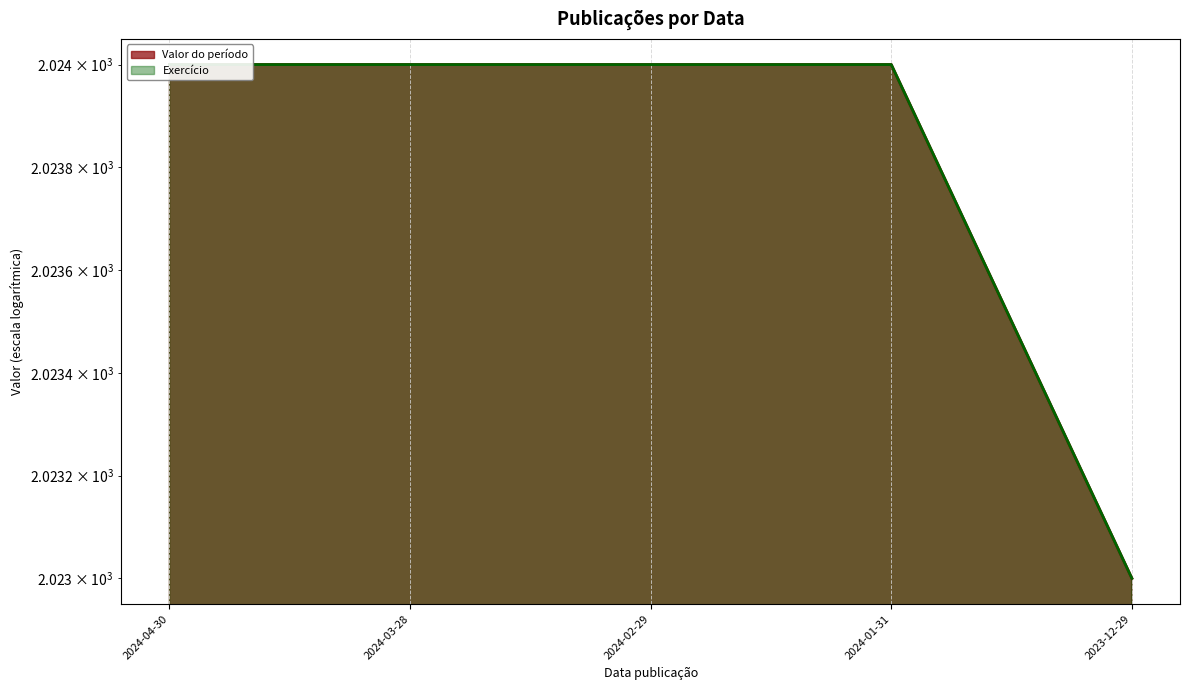

How many lines are shown in the chart?

2